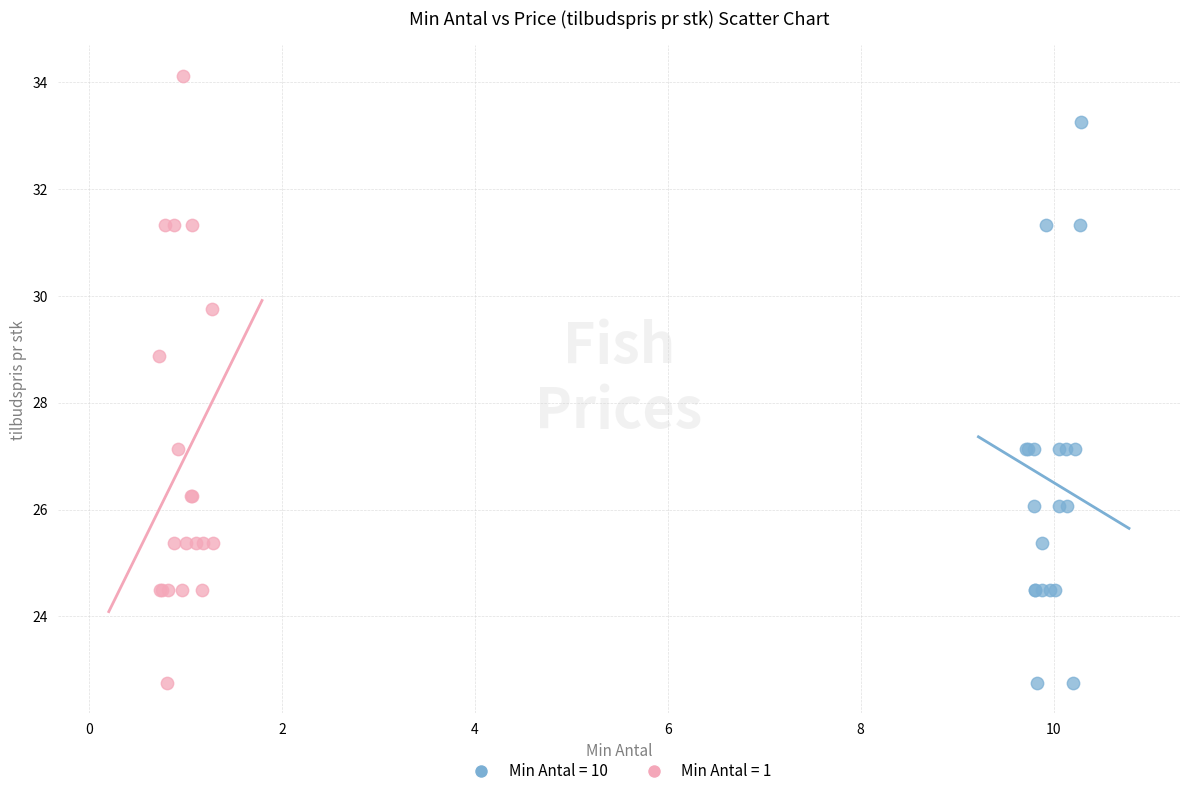

Which series contains the highest Y value?

Min Antal = 1